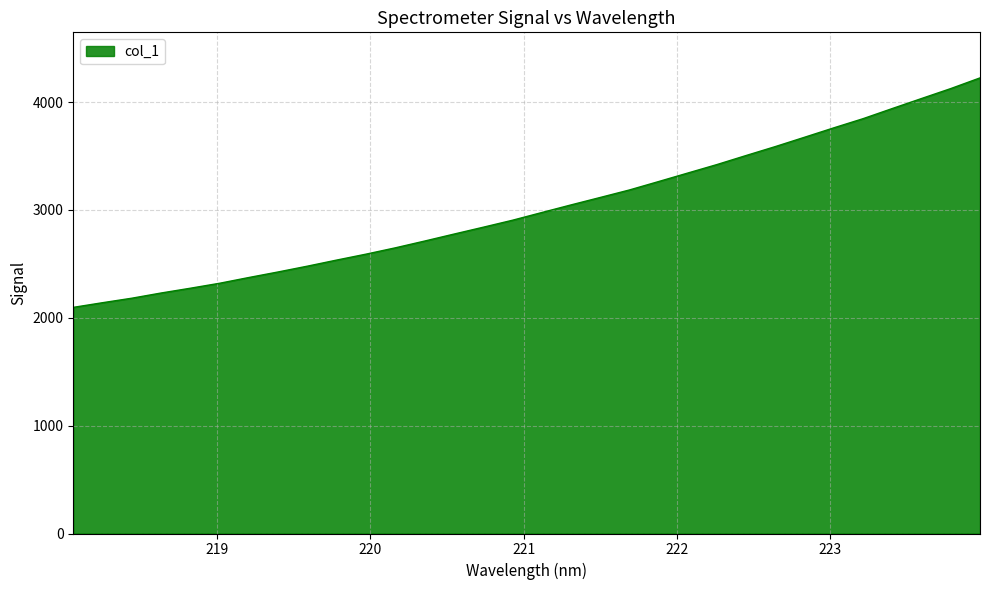

What is the smallest value displayed?

2097.0